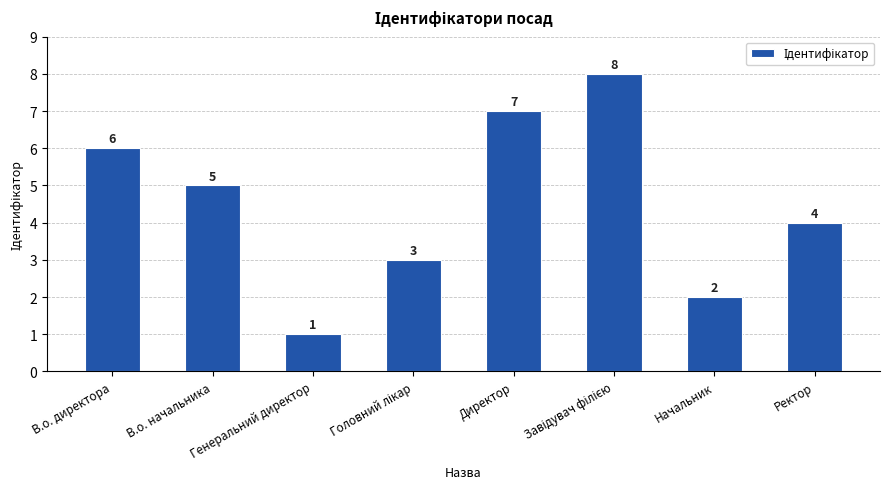

Is it true that the value at Начальник is 1?

False